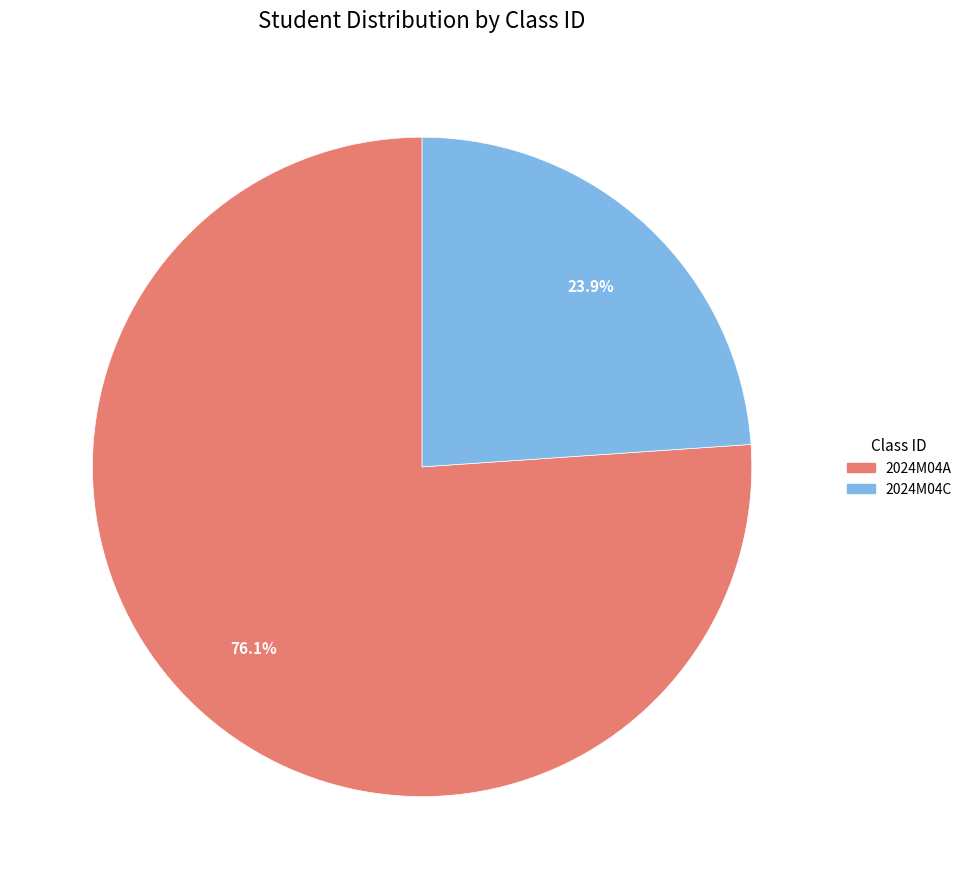

Count the number of slices in the pie.

2